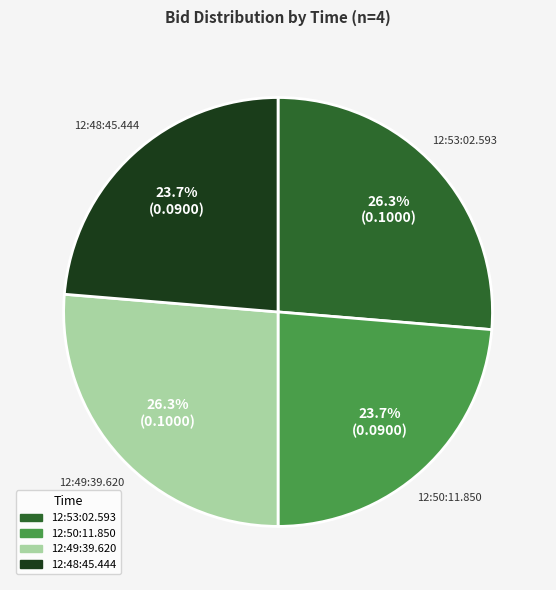

What portion of the pie excludes 12:49:39.620?

73.7%